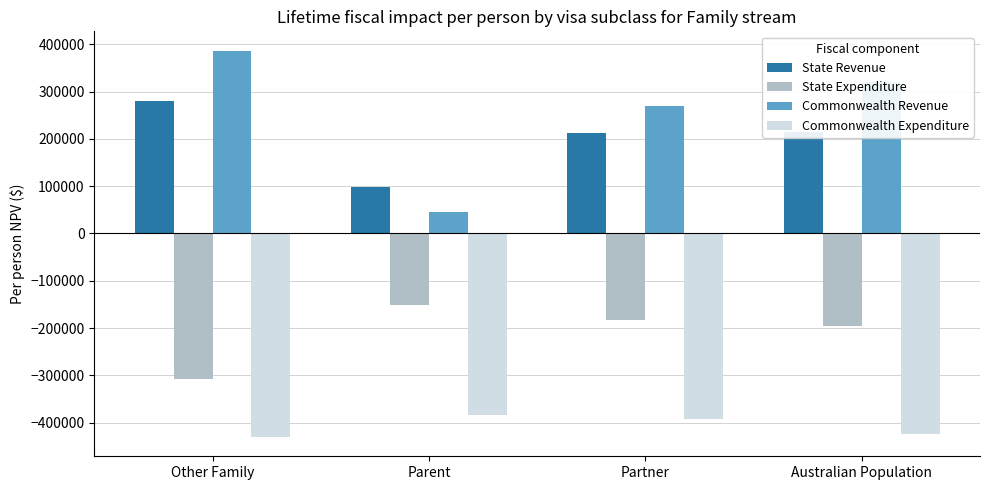

List the series in order of their peak value, lowest first.

Commonwealth Expenditure, State Expenditure, State Revenue, Commonwealth Revenue